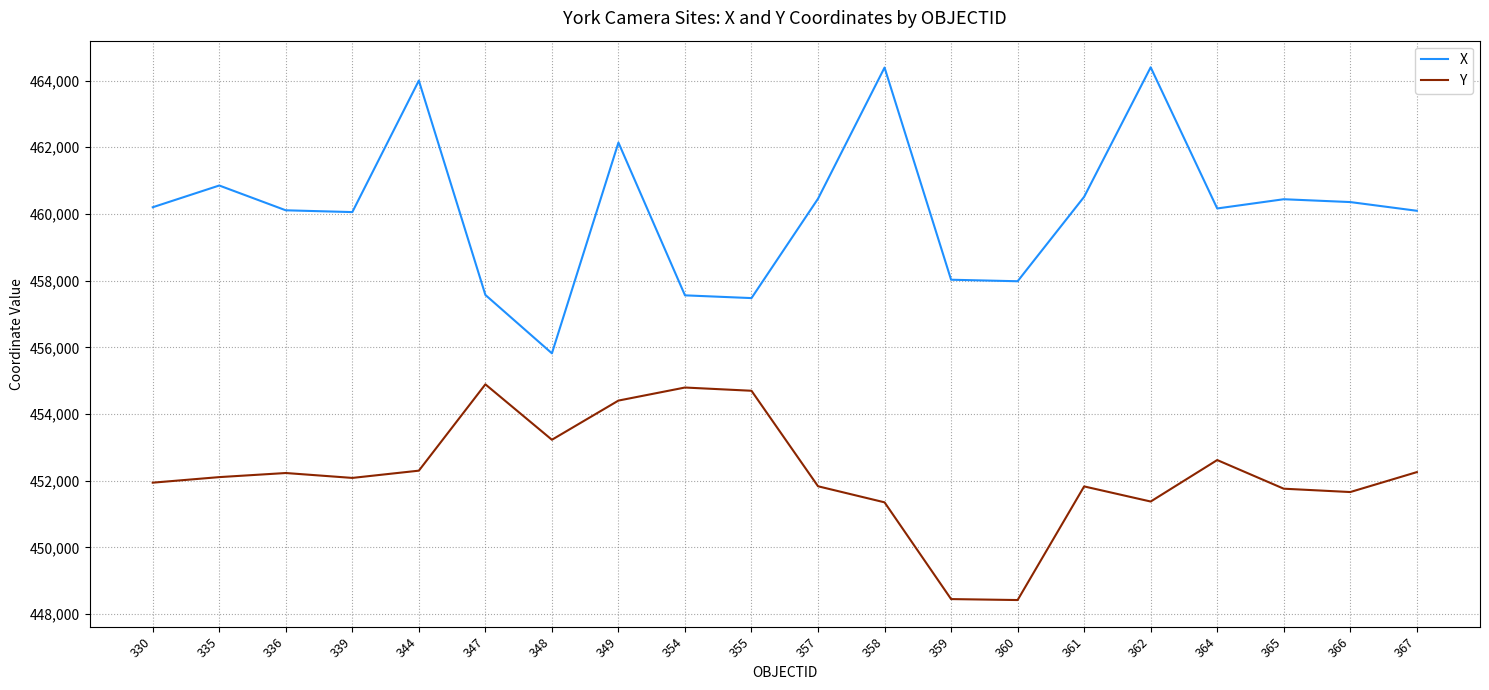

List the series in order of their overall mean, lowest first.

Y, X